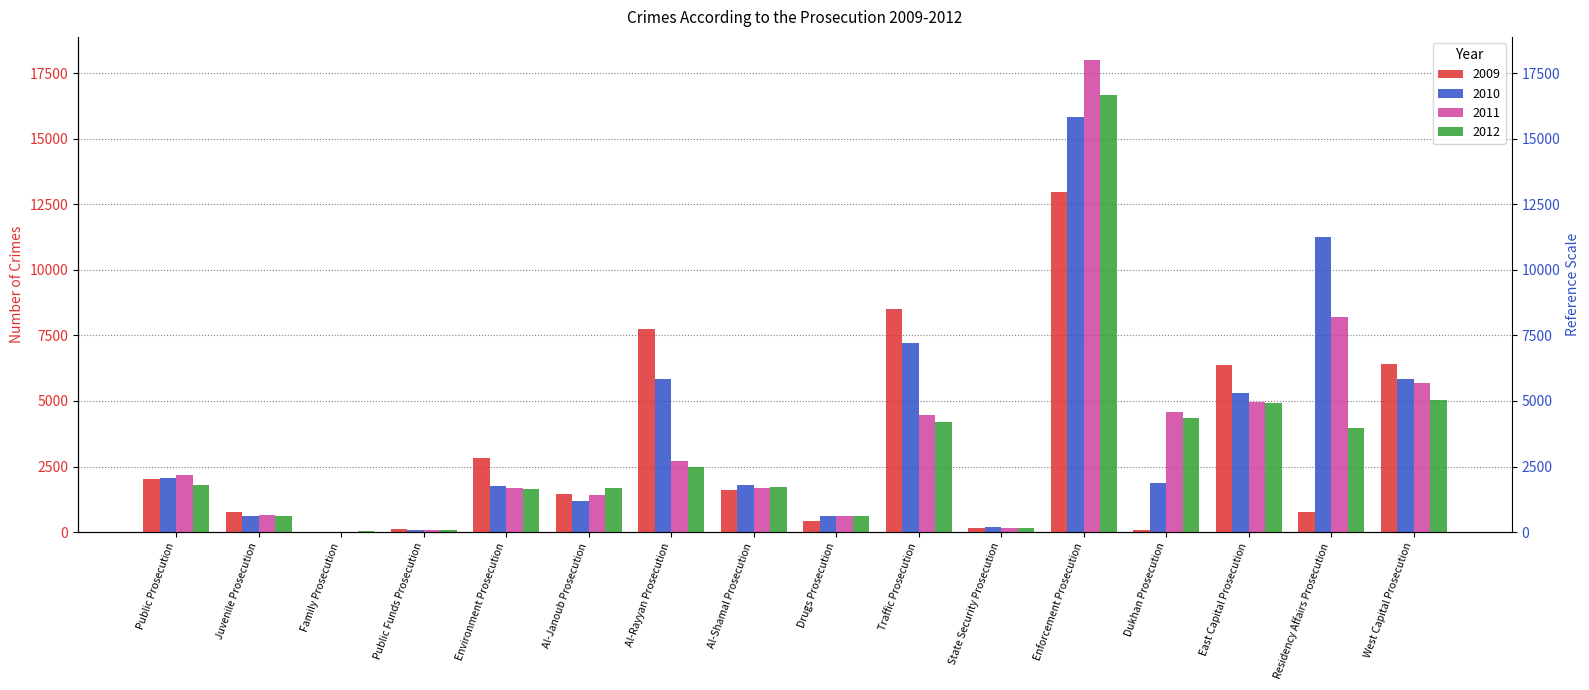

Which series has the largest total across all categories?

2010